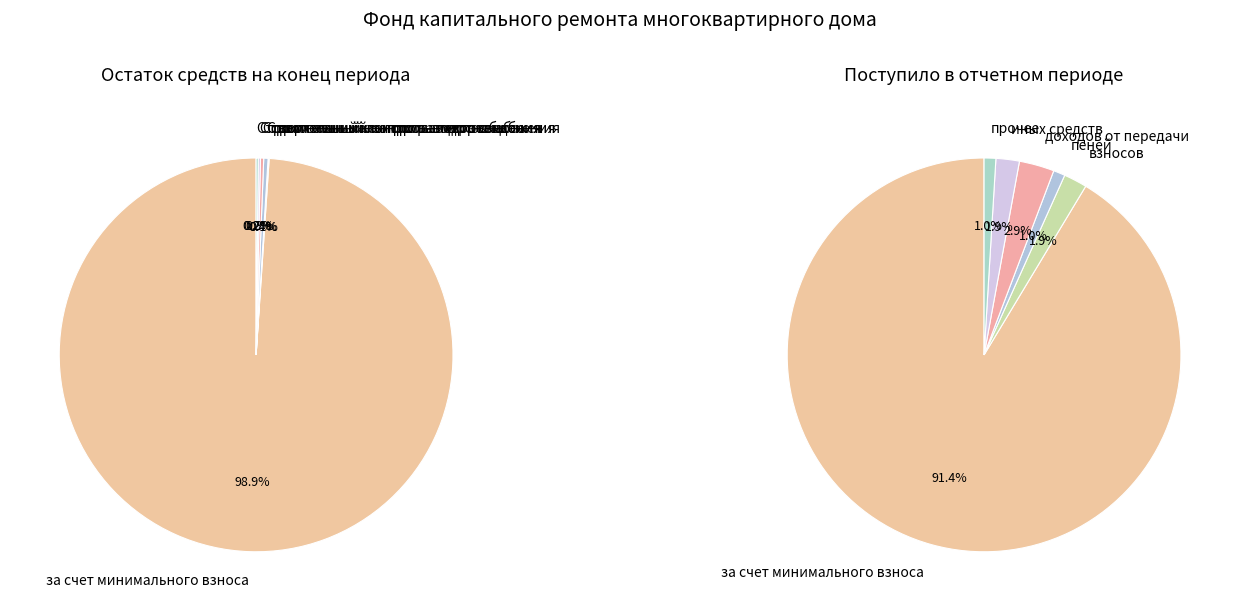

How many slices are in this pie chart?

6